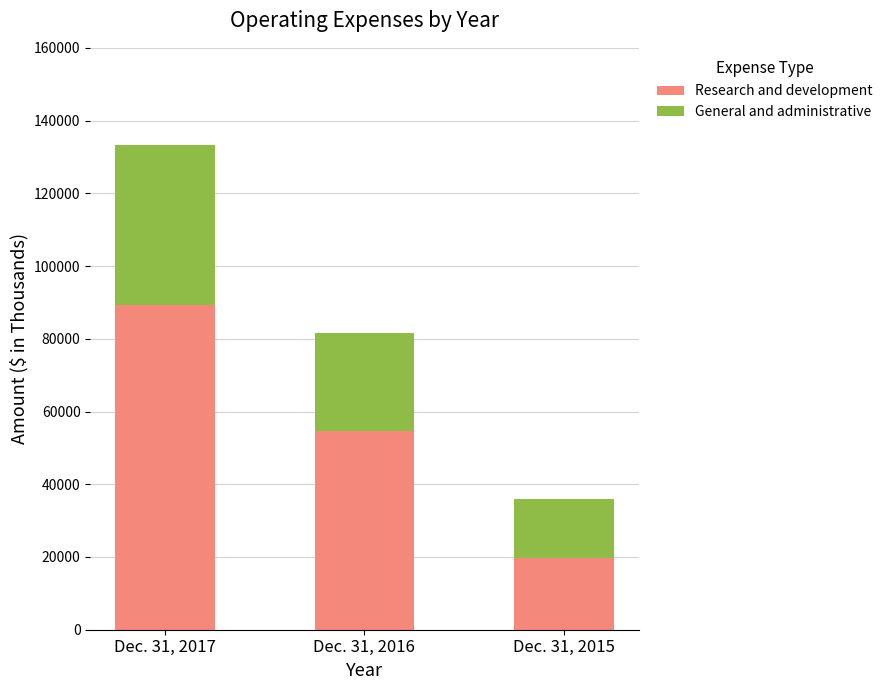

The value of Research and development at Dec. 31, 2017 is 32929. True or false?

False